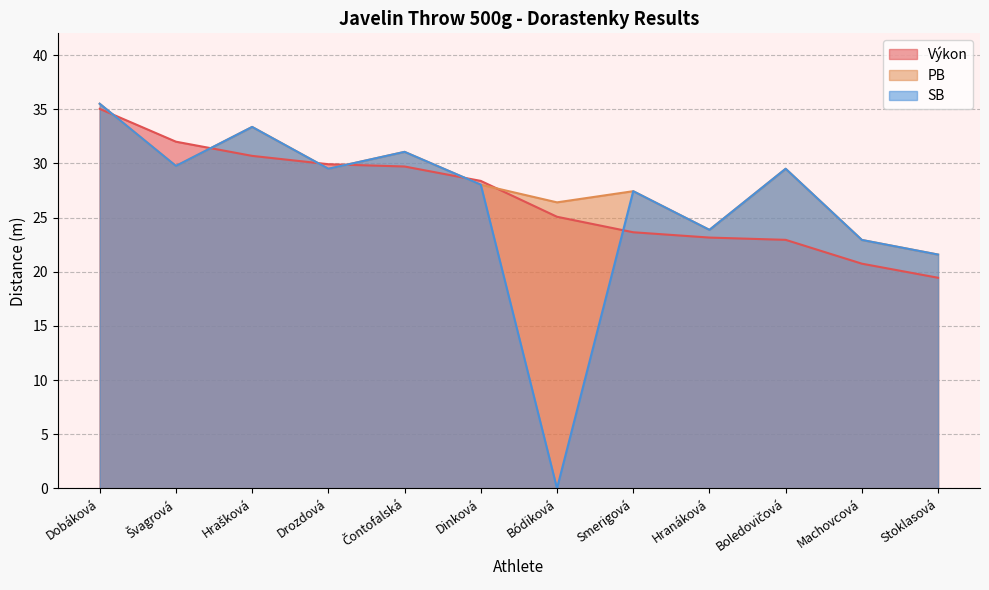

What is the total value across all series at Bódiková?

51.5